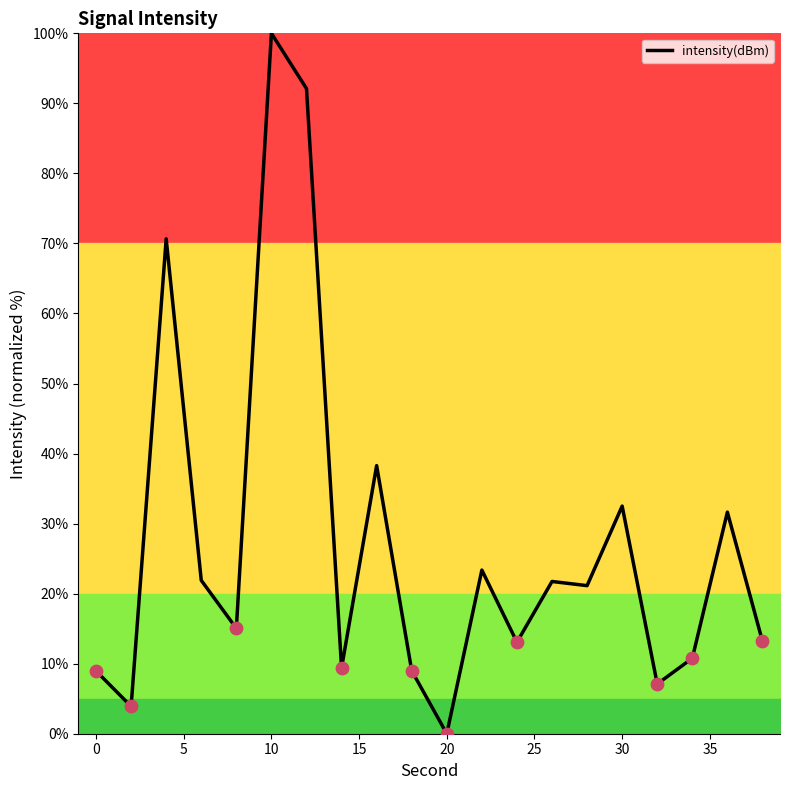

What is the difference between the maximum and minimum values?

100.0